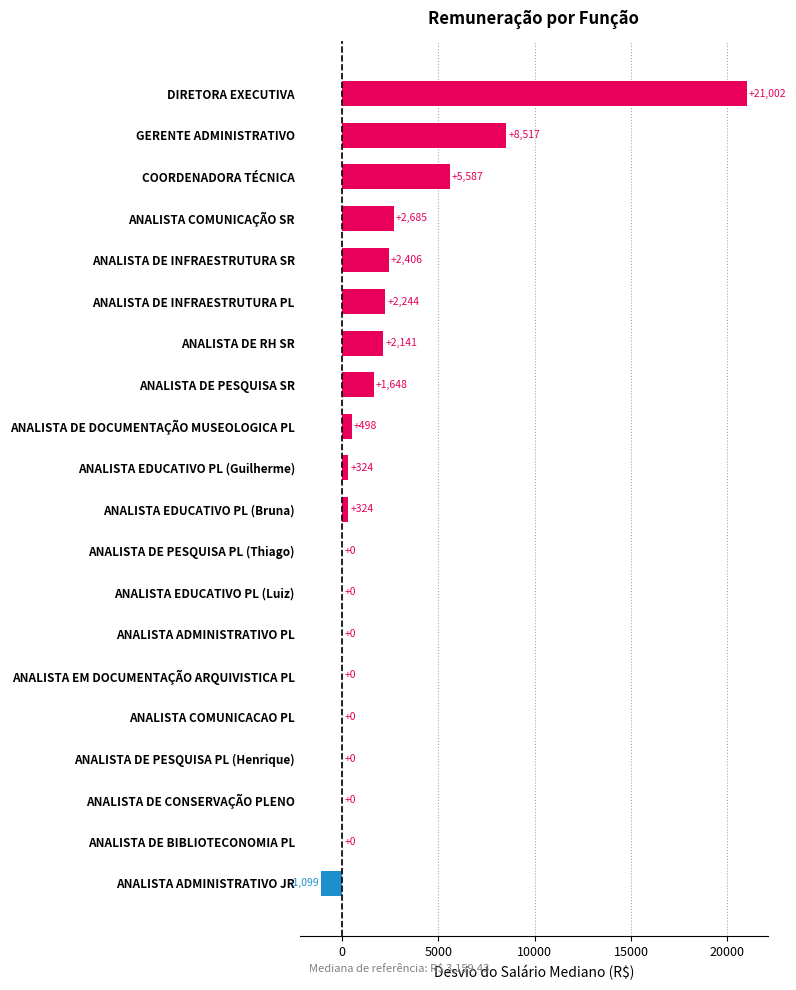

True or false: the data shows 8174.2 at ANALISTA DE CONSERVAÇÃO PLENO.

False